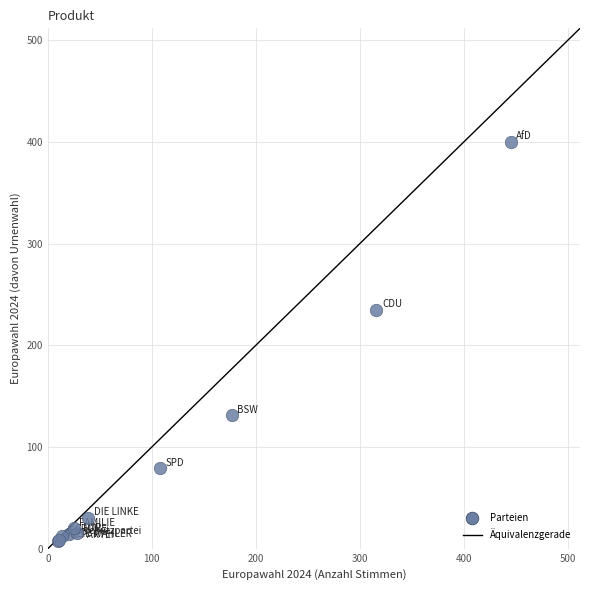

What Y value in the scatter plot is closest to 204?

235